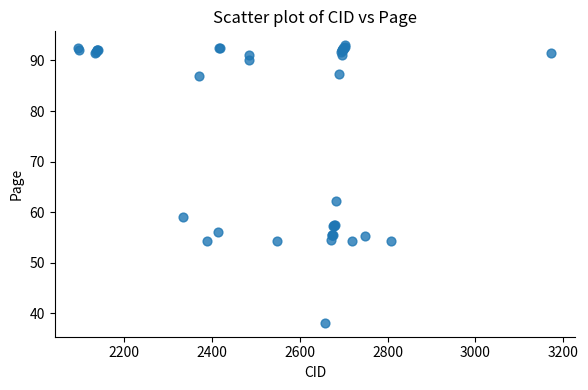

What Y value in the scatter plot is closest to 65?

62.3